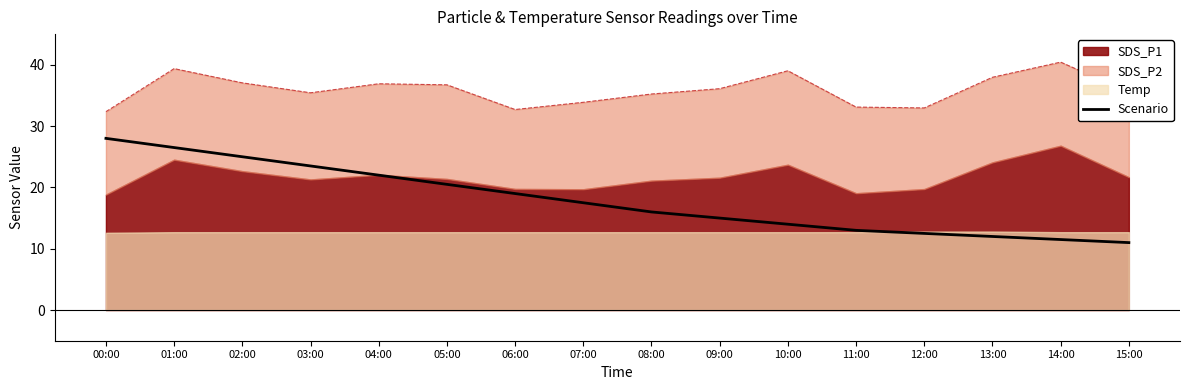

At which label does the data first exceed 17?

00:00